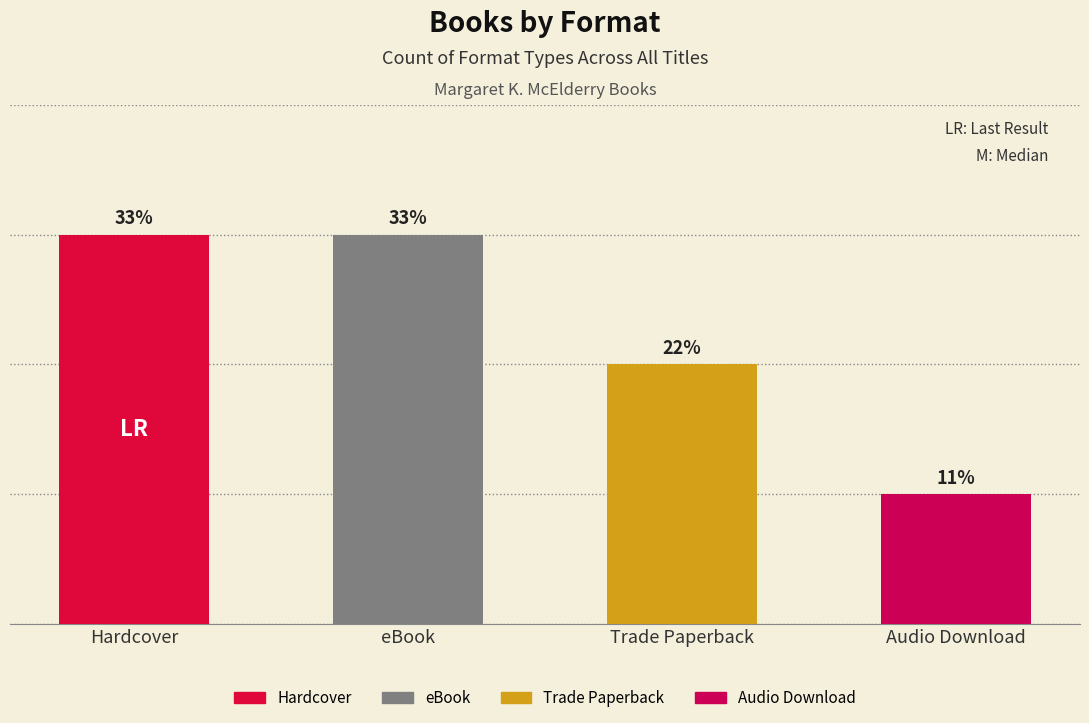

Are the bars horizontal?

No